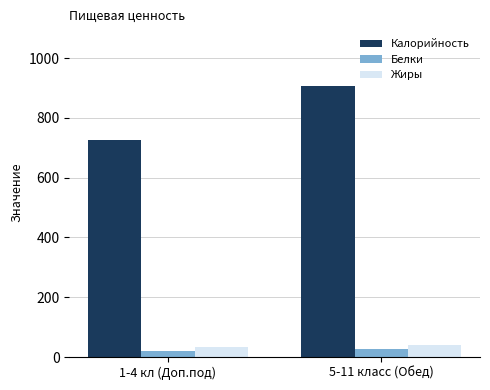

How many groups of bars are there?

2